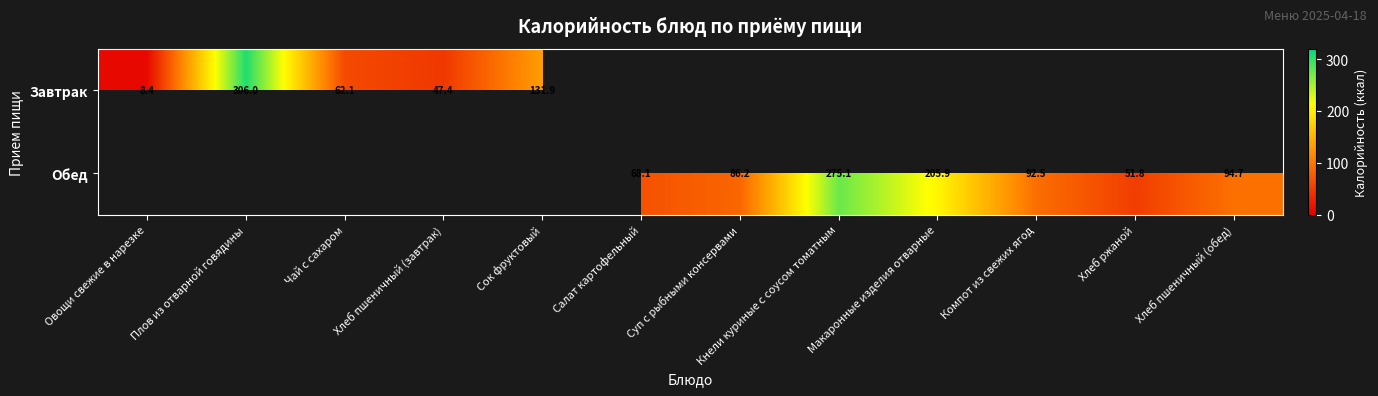

Which series has the largest range (max minus min)?

Завтрак